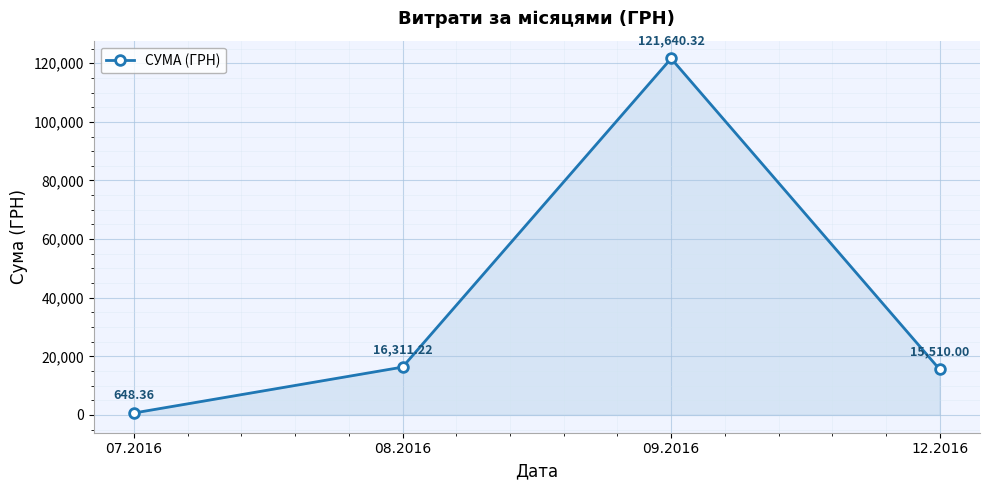

How many distinct data groups are displayed?

1